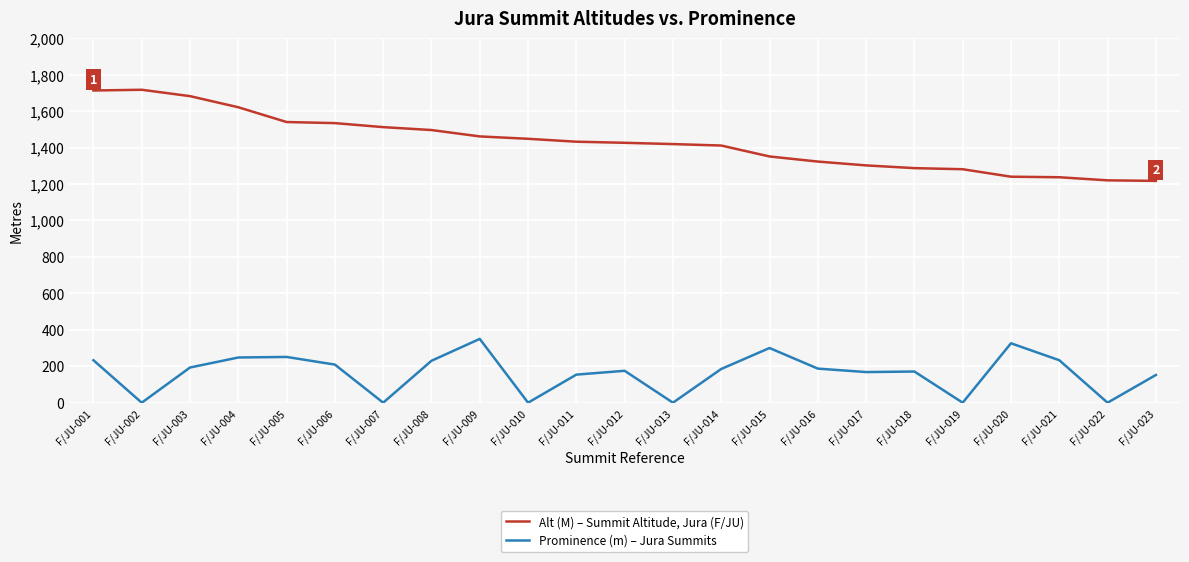

What is the total value across all series at F/JU-021?

1470